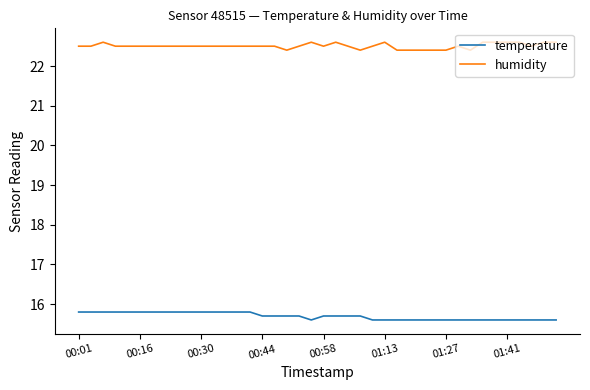

What is the highest value of the temperature series?

15.8